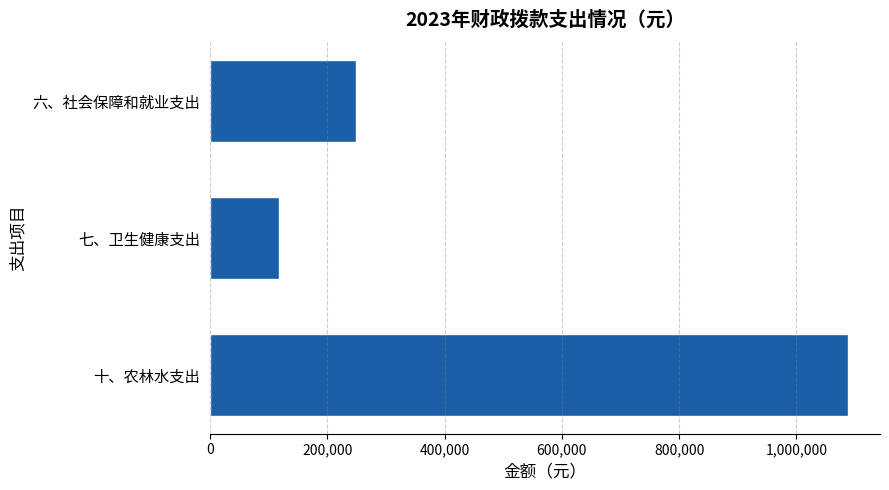

List the labels in order of value, smallest first.

七、卫生健康支出, 六、社会保障和就业支出, 十、农林水支出